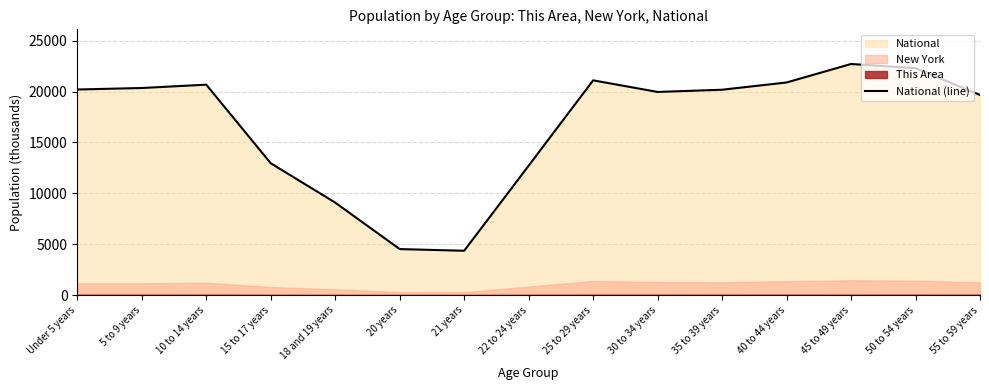

Where does the data first go above 20179?

Under 5 years